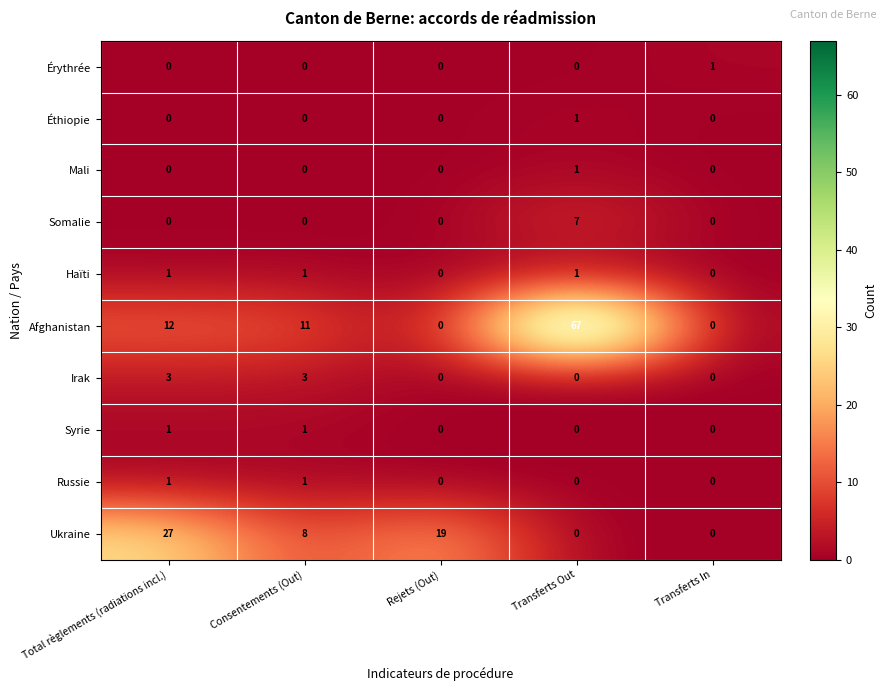

Which label corresponds to the largest value in the chart?

Transferts Out